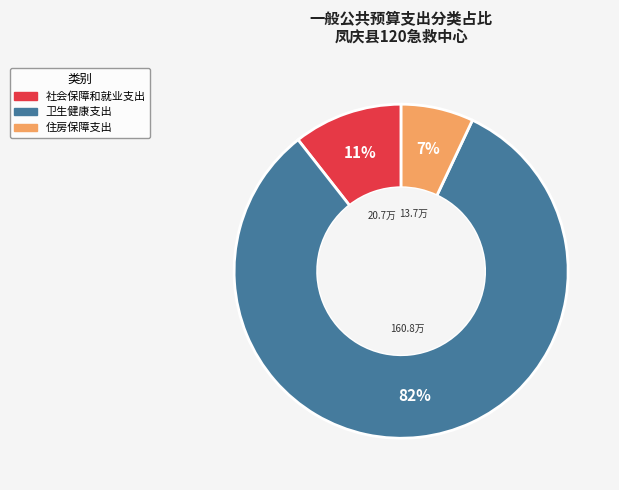

To the nearest percent, what is the average slice percentage?

33%